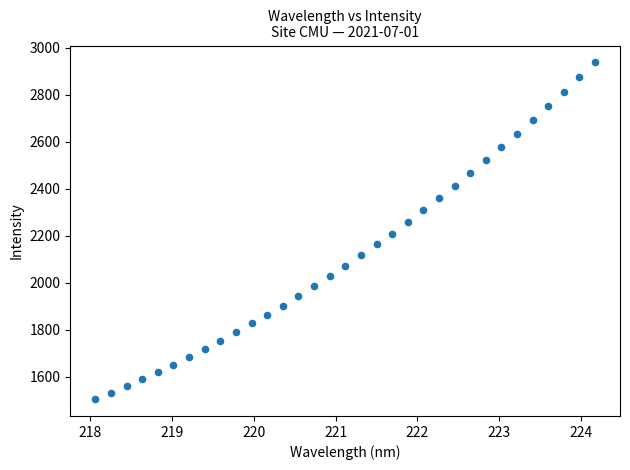

What is the range of X values (max minus min)?

6.1